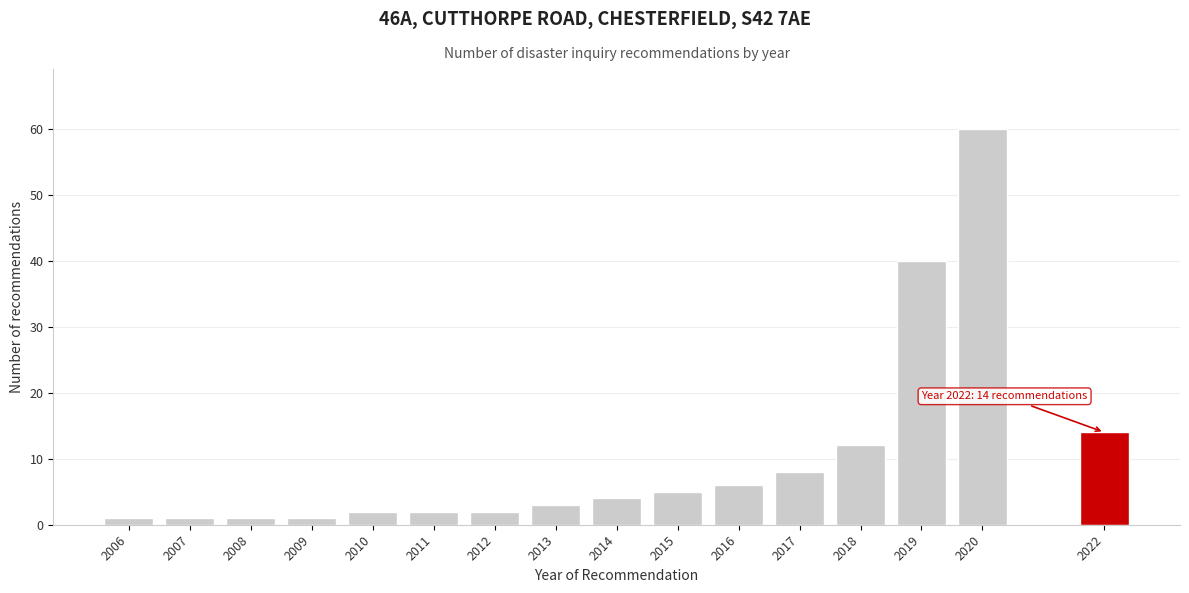

Reading right to left, what are all the values shown in this chart?

2022=14	2020=60	2019=40	2018=12	2017=8	2016=6	2015=5	2014=4	2013=3	2012=2	2011=2	2010=2	2009=1	2008=1	2007=1	2006=1